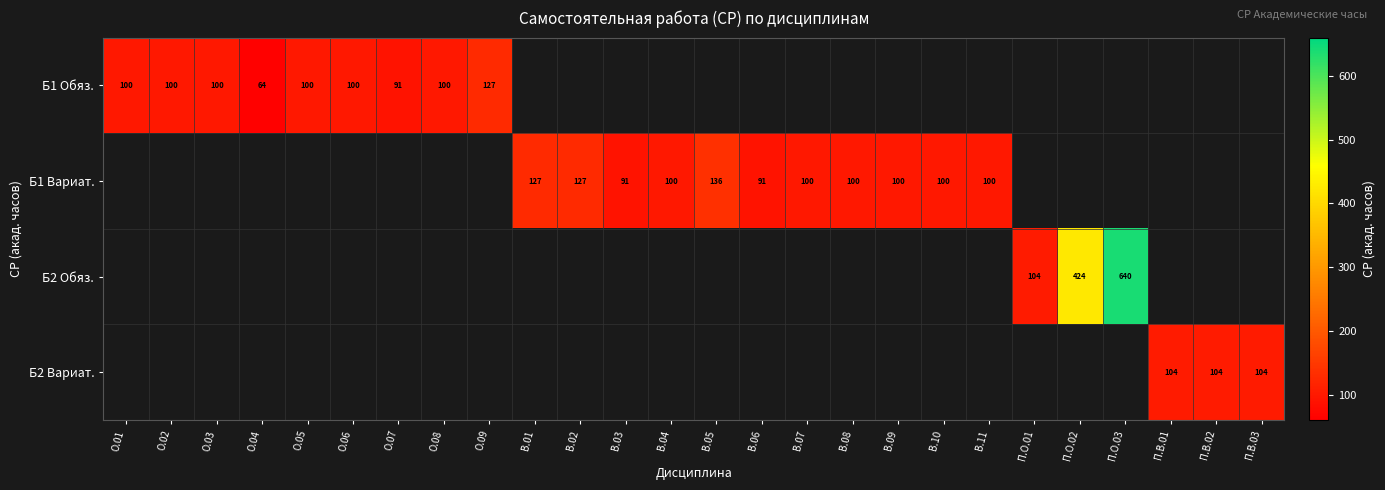

Is it true that Б1 Обяз. equals 67.7 at О.08?

False